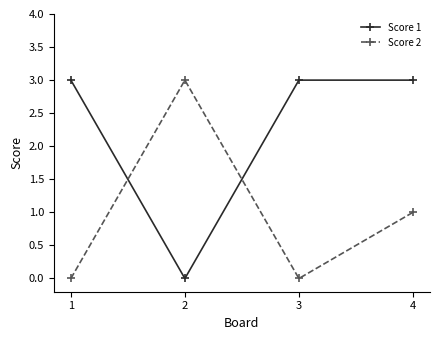

Is it true that Score 2 equals 0 at 4?

False